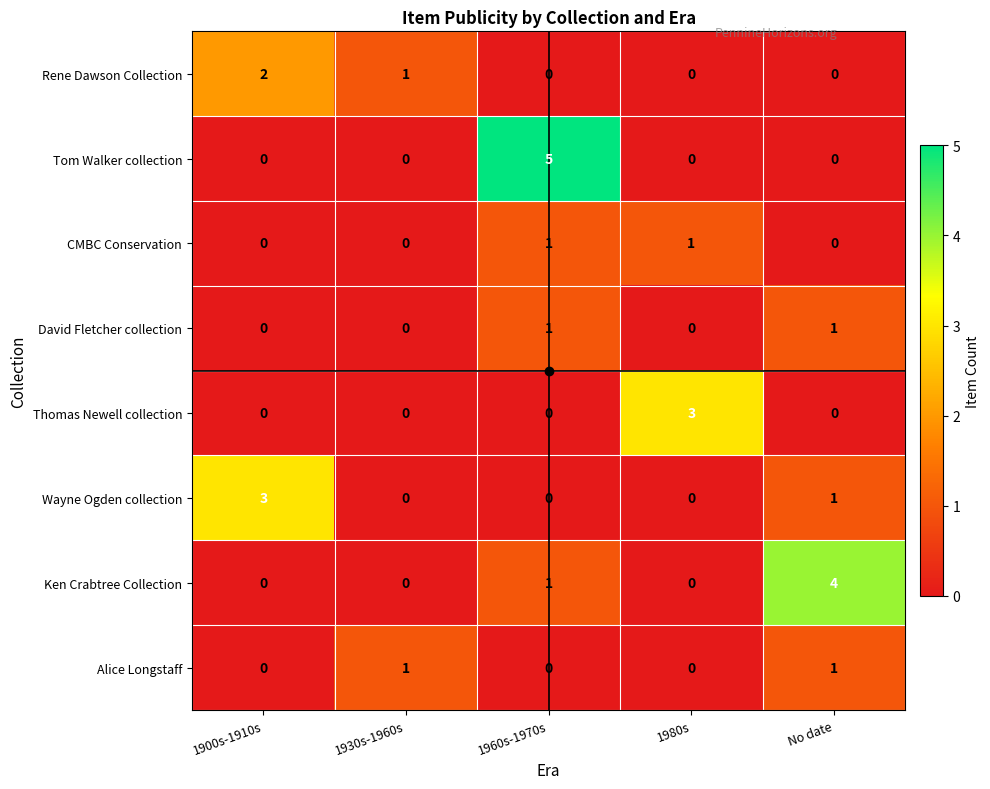

At which label is Ken Crabtree Collection closest to 2?

1960s-1970s